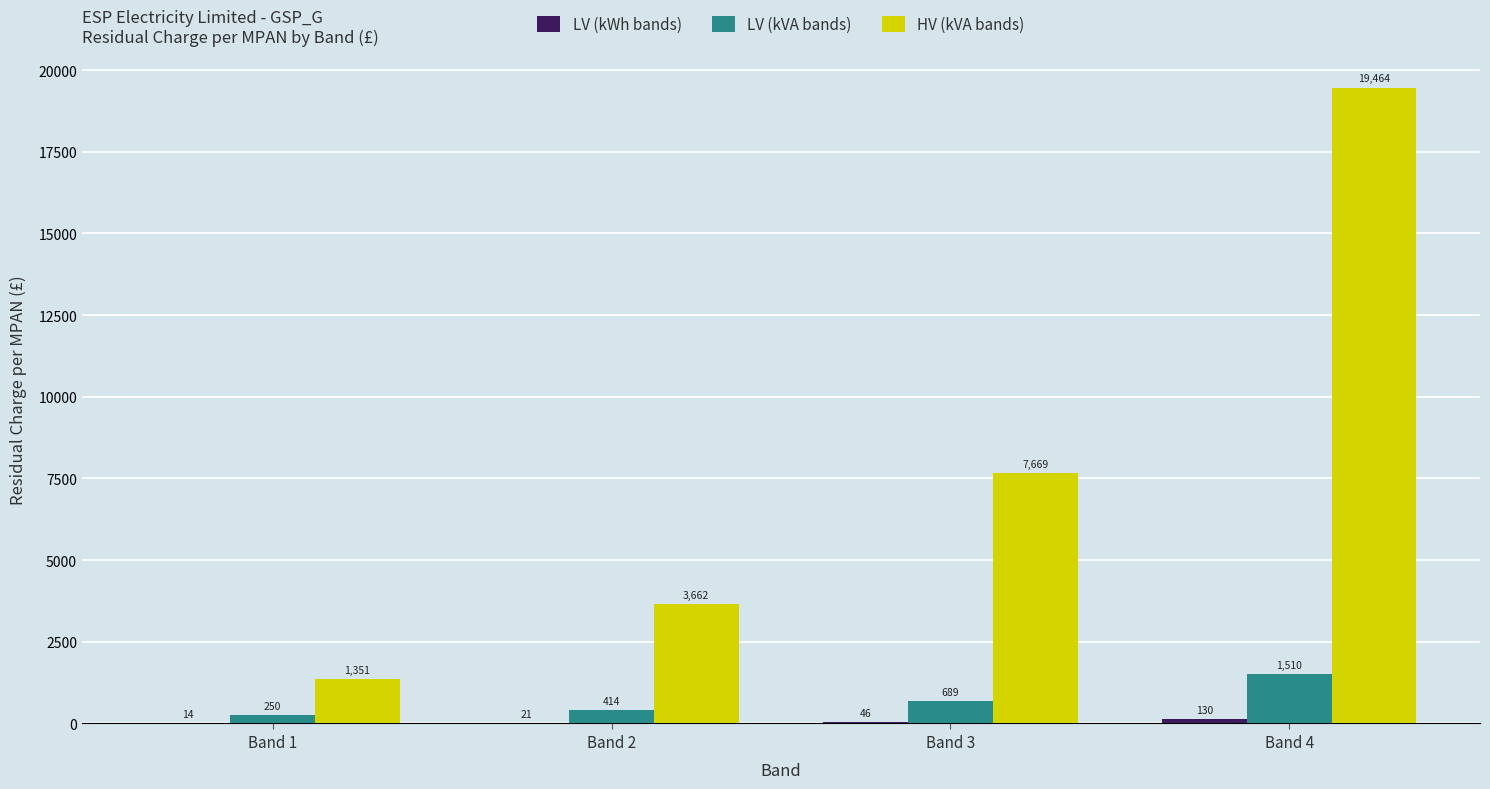

How many series are shown in this chart?

3